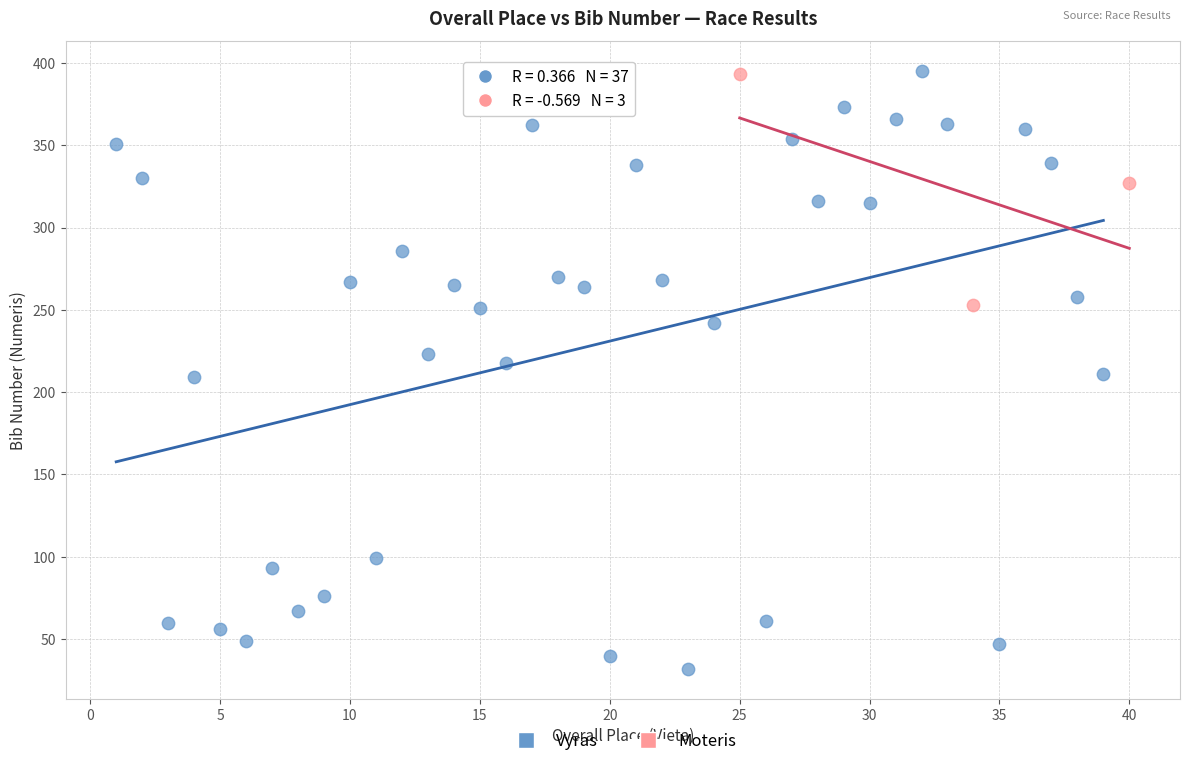

What are all the series names shown in the legend?

Vyras, Moteris